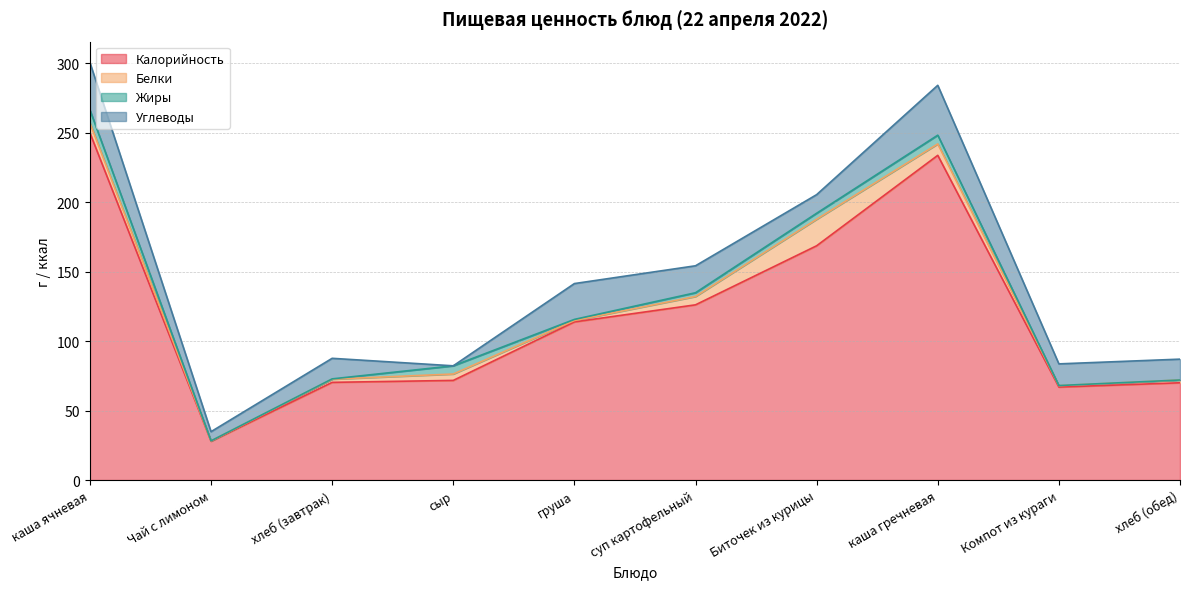

How many data points in Жиры are above 2?

5